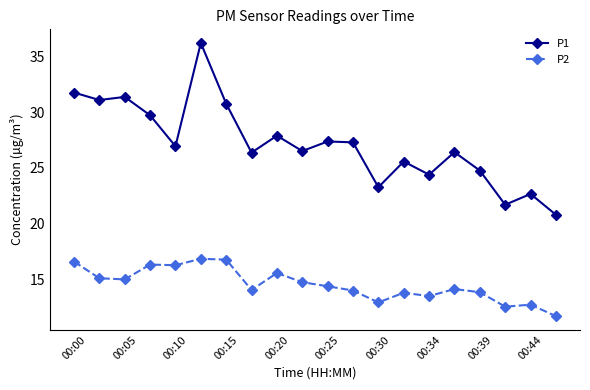

What is the highest value of the P1 series?

36.2